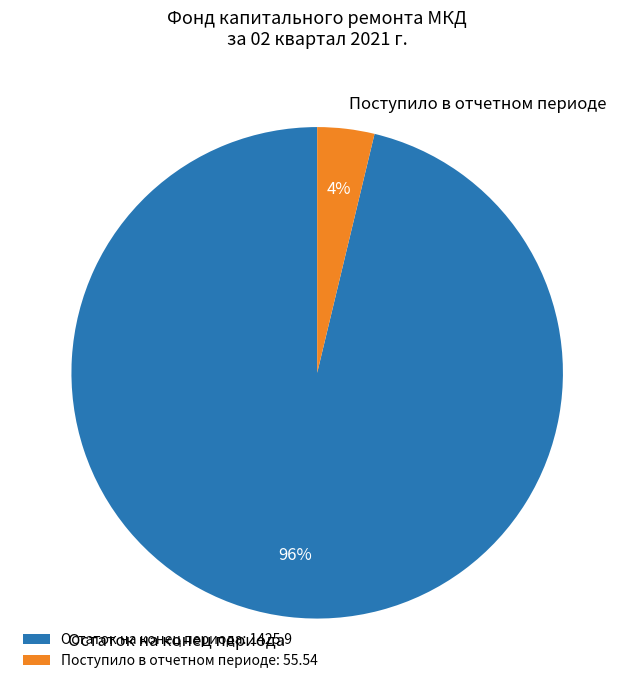

The Поступило в отчетном периоде slice represents 16% of the pie. True or false?

False